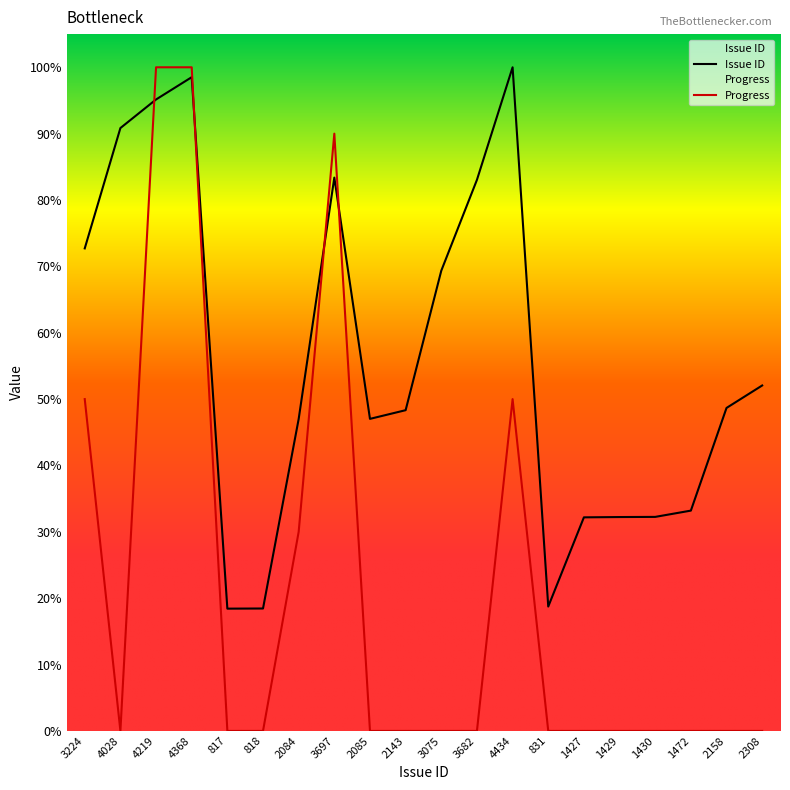

What is the difference between the highest and lowest values at 1427?

32.2